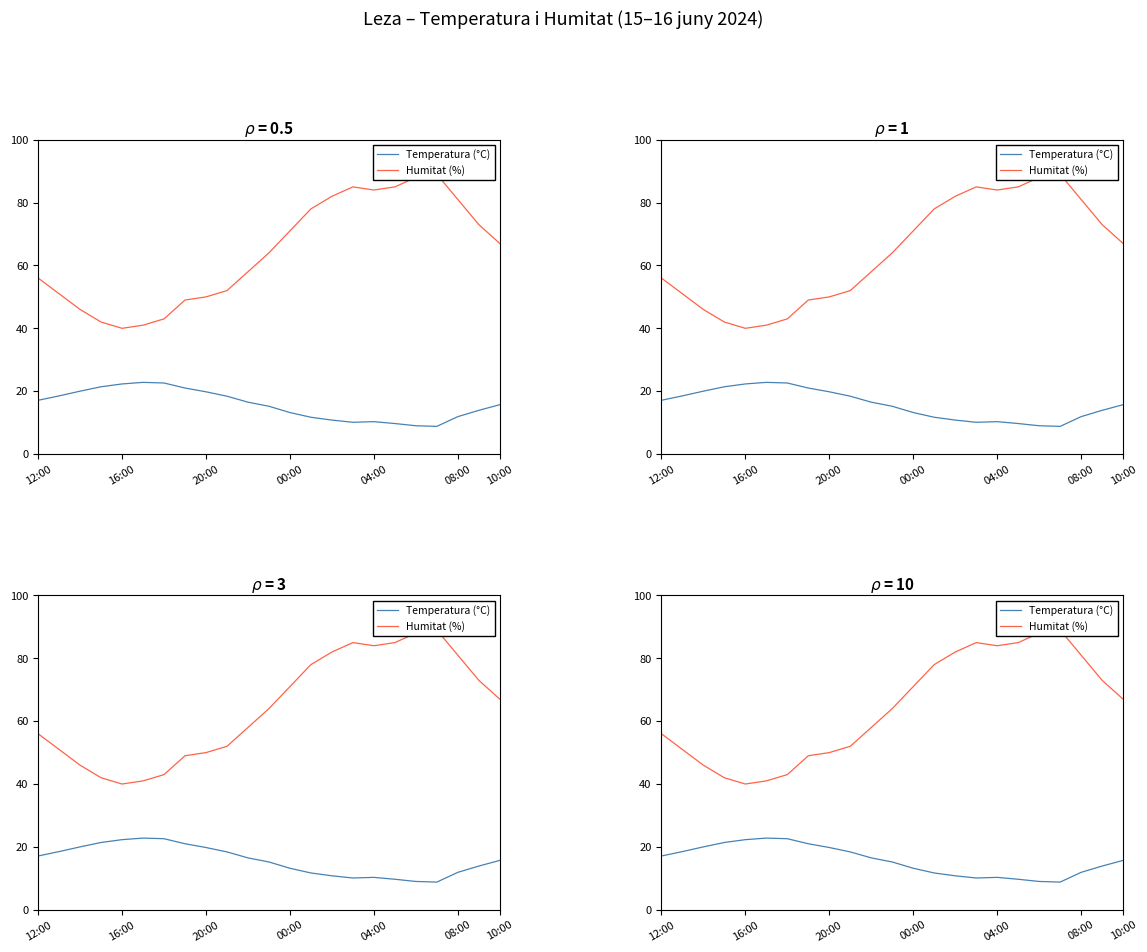

At how many categories does at least one series exceed 79?

7